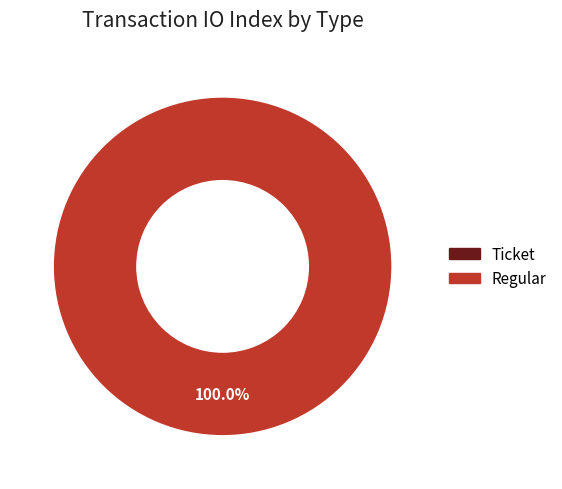

Rank the categories by value from highest to lowest.

Regular, Ticket